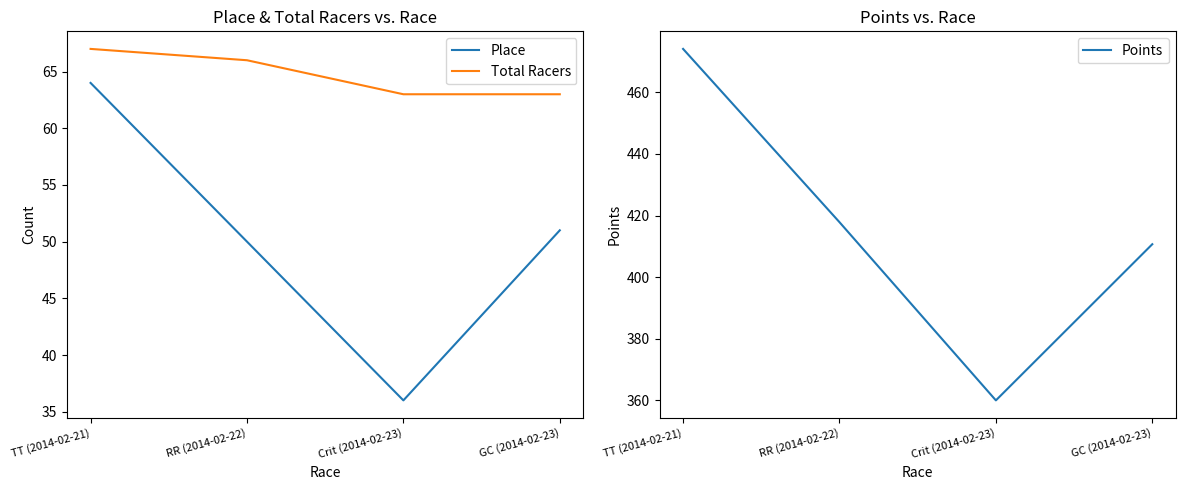

True or false: Place and Total Racers intersect in this chart.

False